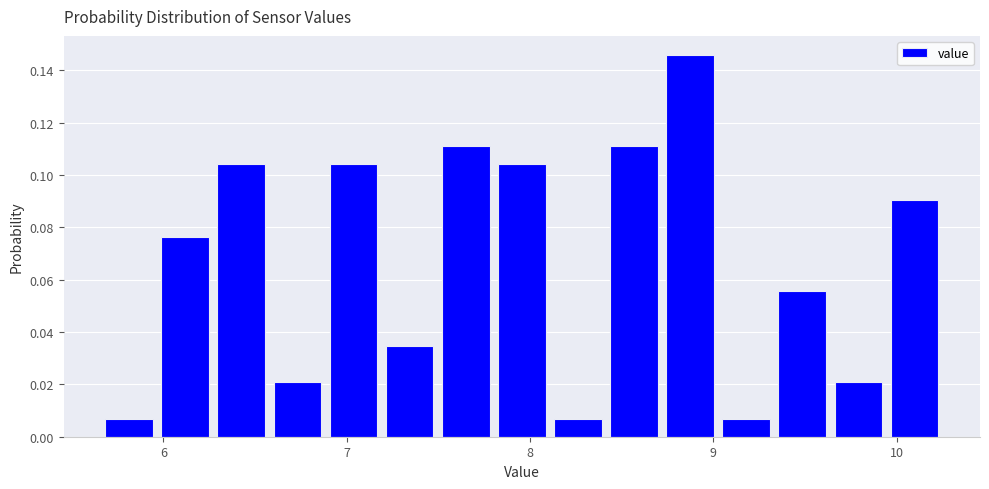

Around what value on the x-axis is the tallest bar? Give the approximate position of its centre, as read against the axis.

8.9